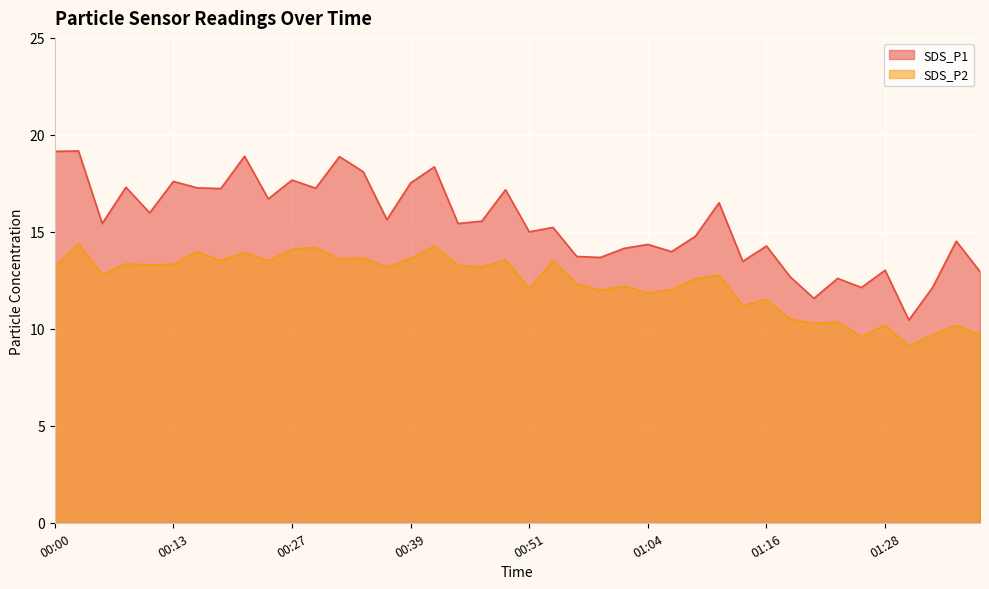

How many interior local peaks does the SDS_P2 series have?

15